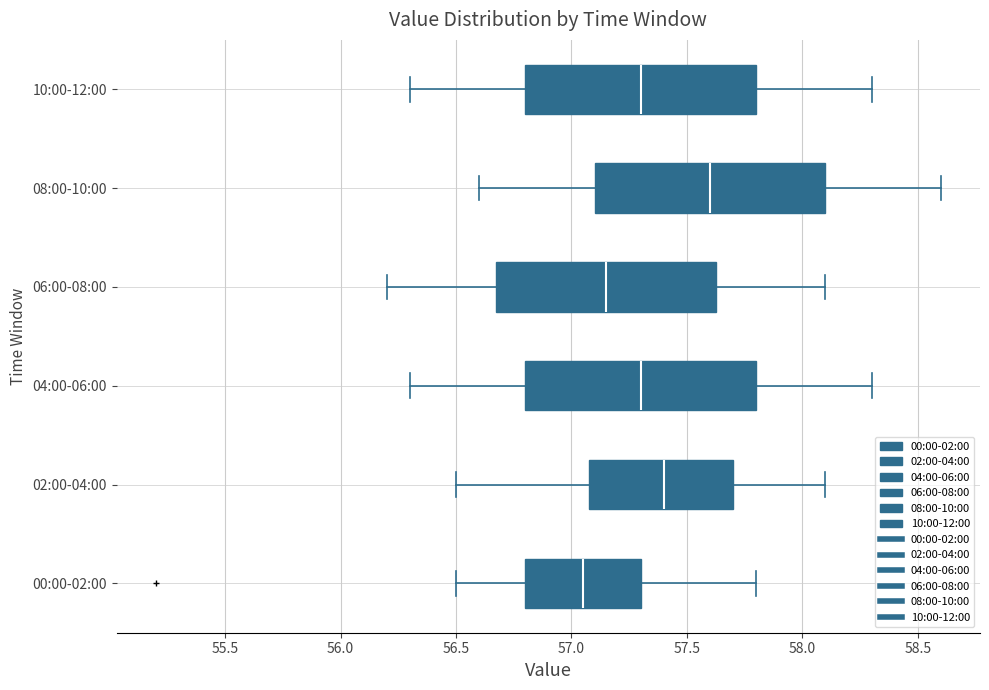

Reading bottom to top, read every box against the x-axis: the position of its median line, the range the box covers, and the ends of its whiskers. The values are not printed on the chart, so give them approximately, as read against the axis.

00:00-02:00: median 57.05, box 56.80 to 57.30, whiskers 56.50 to 57.80
02:00-04:00: median 57.40, box 57.10 to 57.70, whiskers 56.50 to 58.10
04:00-06:00: median 57.30, box 56.80 to 57.80, whiskers 56.30 to 58.30
06:00-08:00: median 57.15, box 56.70 to 57.65, whiskers 56.20 to 58.10
08:00-10:00: median 57.60, box 57.10 to 58.10, whiskers 56.60 to 58.60
10:00-12:00: median 57.30, box 56.80 to 57.80, whiskers 56.30 to 58.30